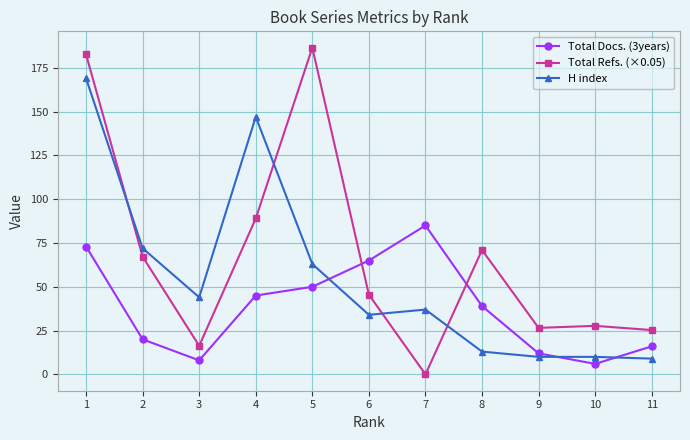

At which label is Total Docs. (3years) closest to 45?

4